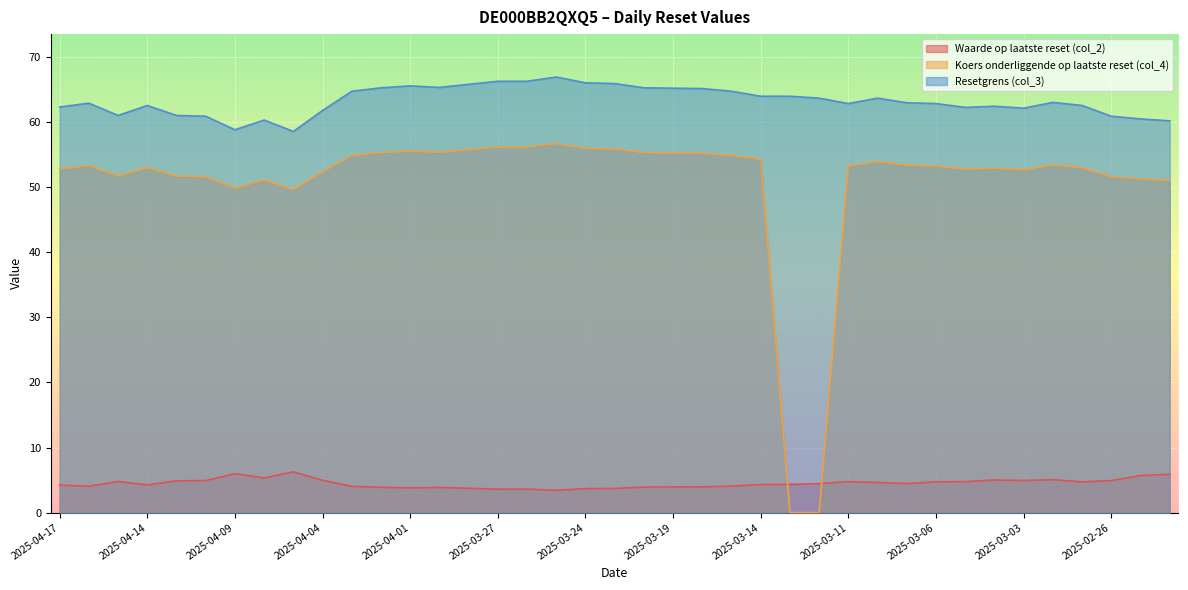

Where is Resetgrens (col_3) nearest to the value 62?

2025-03-03